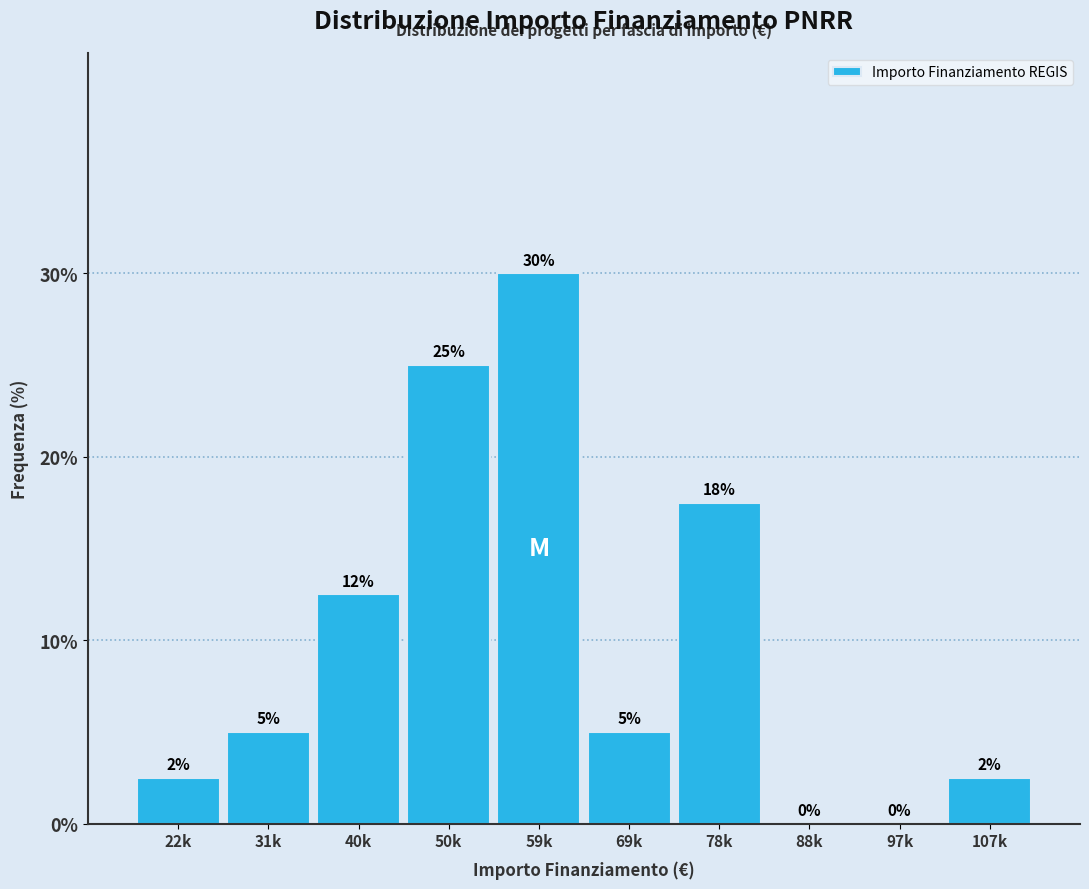

Between 78k and 97k, which is larger?

78k